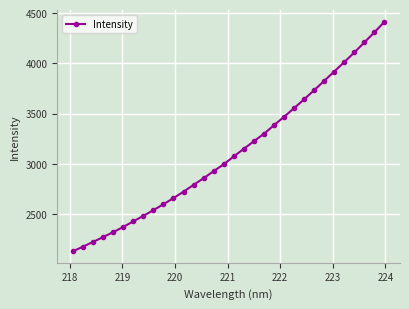

What is the value of the 9th point from the left?

2537.8